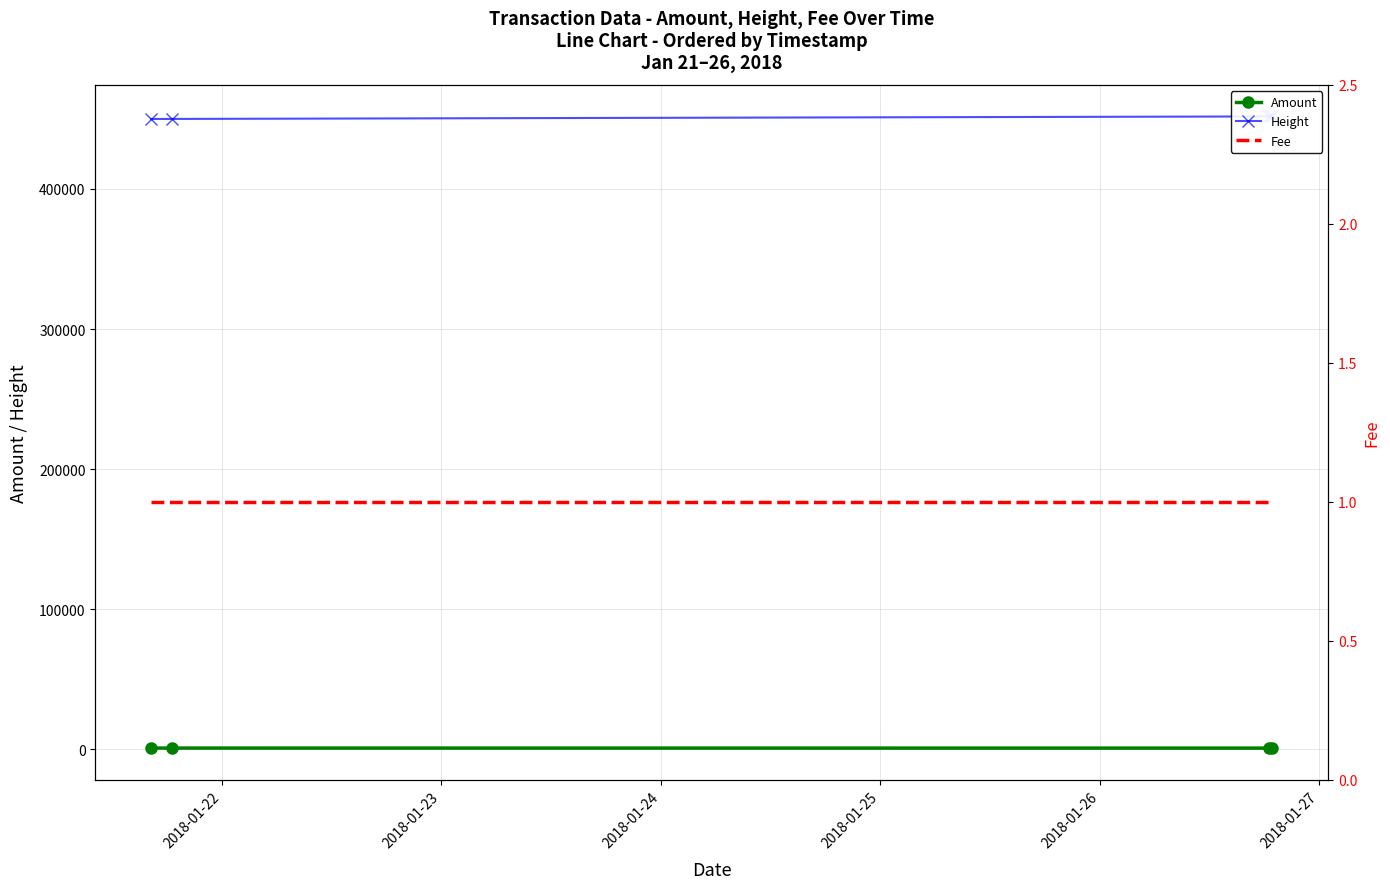

True or false: Amount has more than 2 interior local peaks.

False